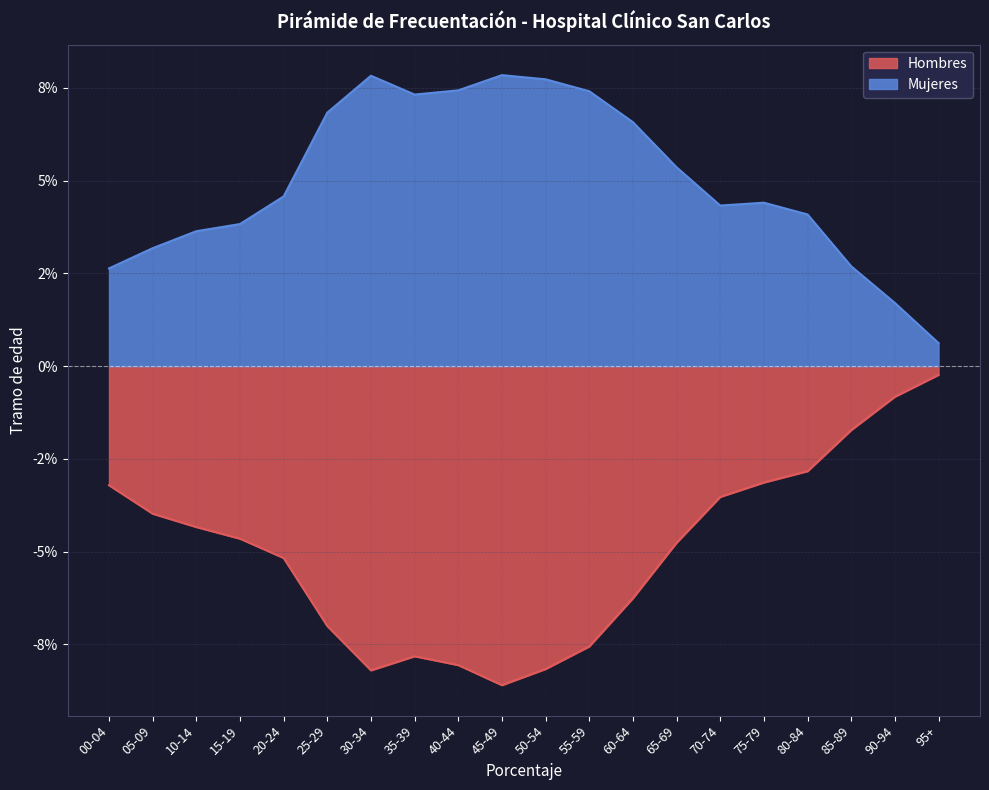

The Hombres series shows -0.0 at 20-24. True or false?

False